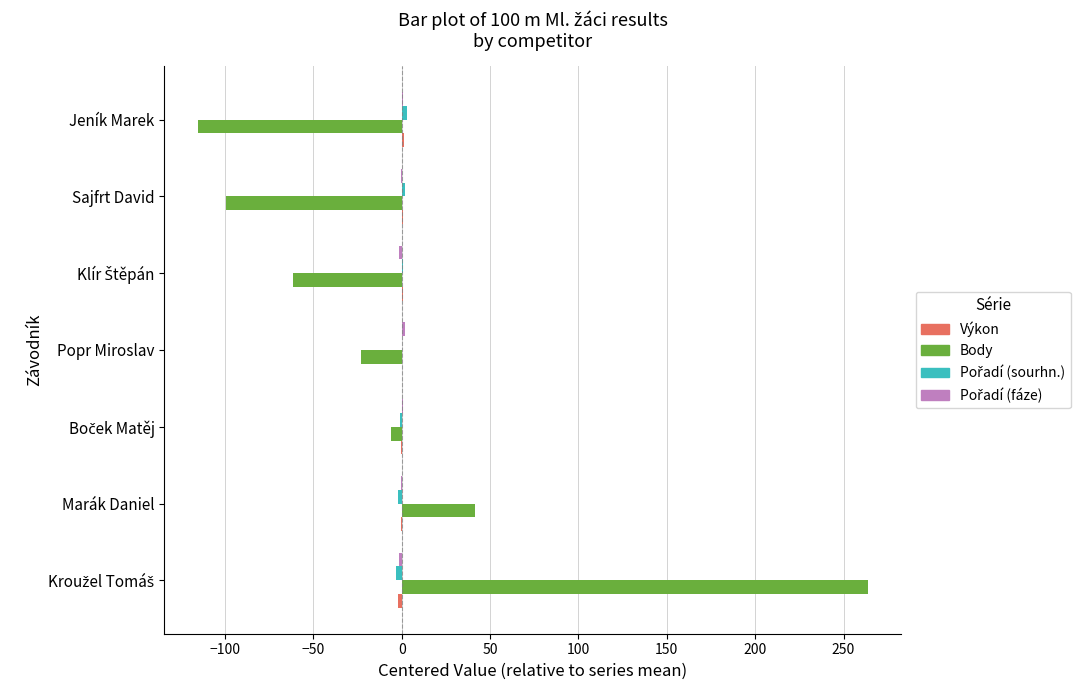

Which series changed the most between Marák Daniel and Sajfrt David?

Body